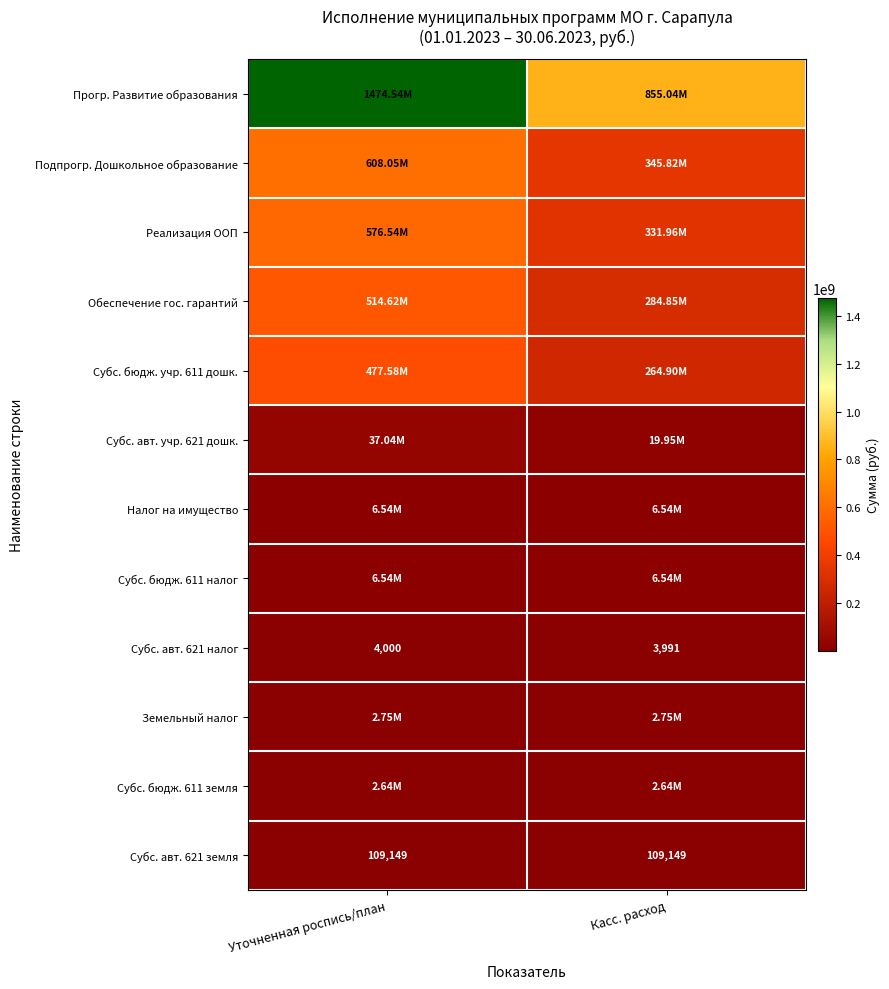

What is the spread (max minus min) of values at Касс. расход?

855033330.9